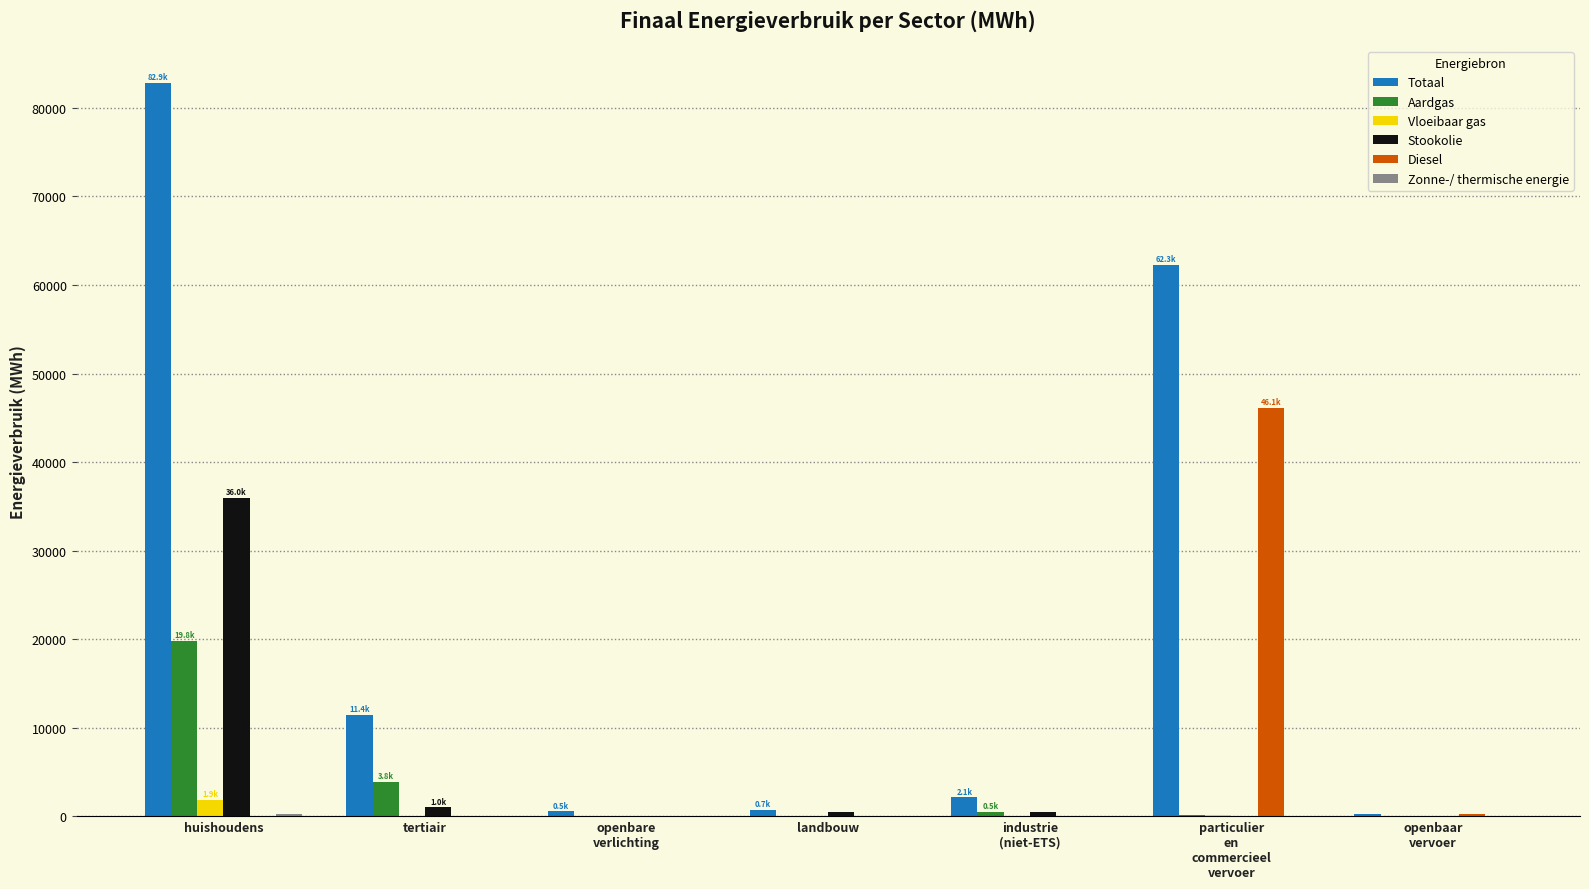

At which label does Totaal reach its peak?

huishoudens